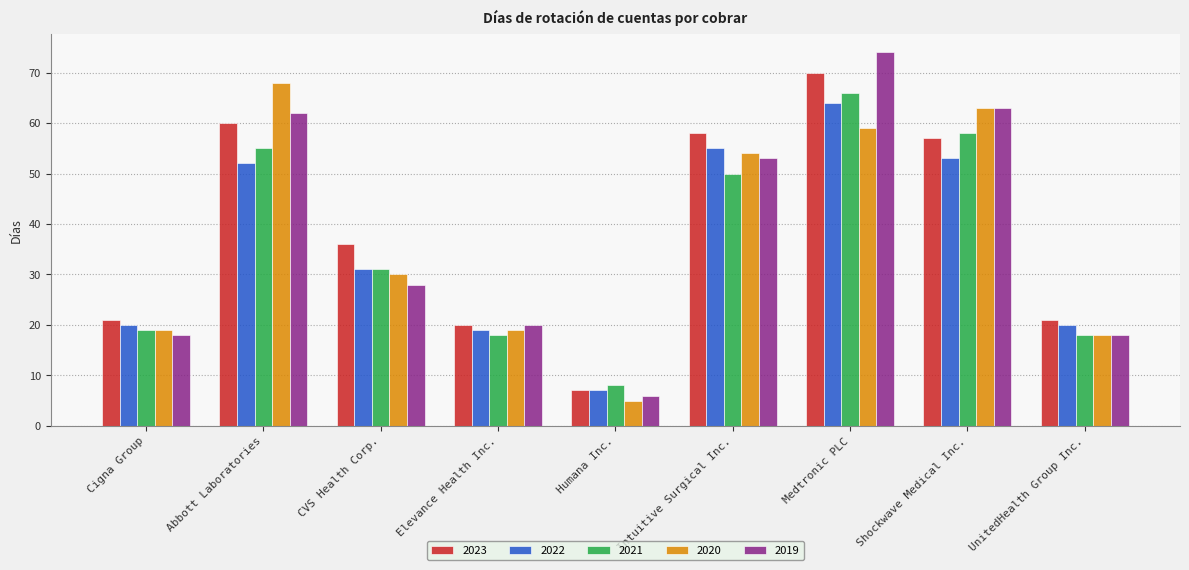

Count the number of data series in this chart.

5